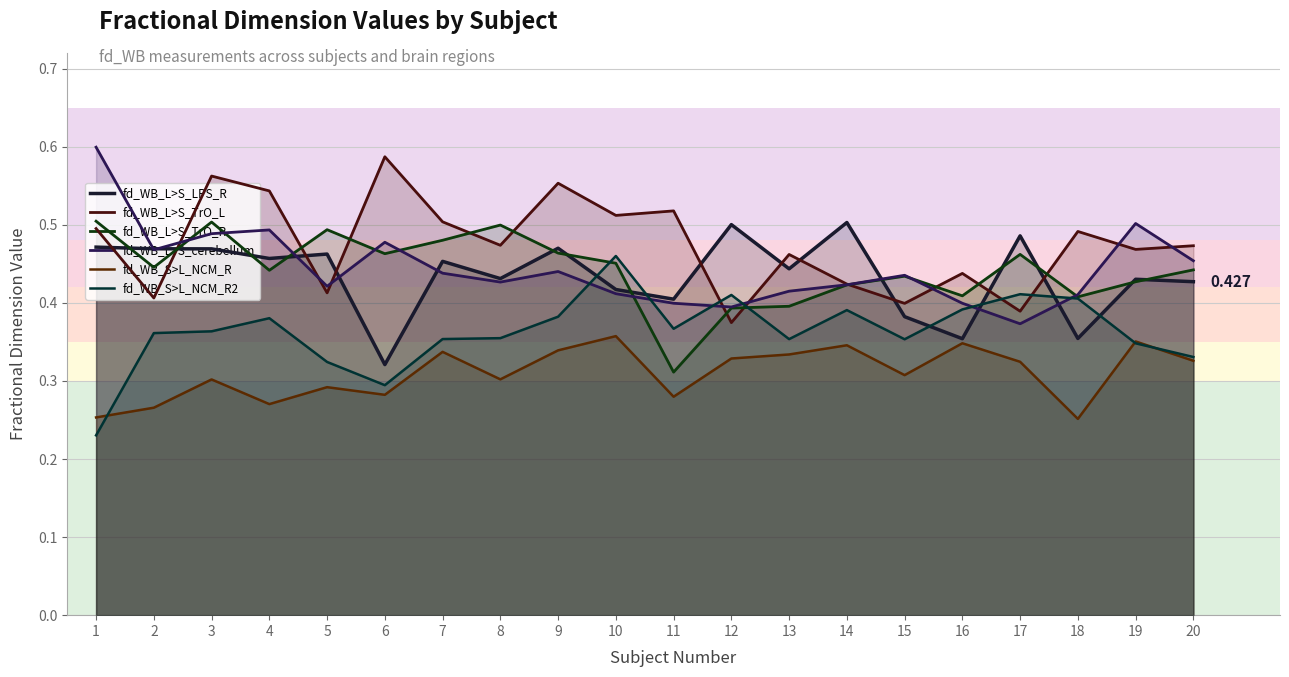

What is the value of the fd_WB_L>S_TrO_L point at the 4th from the left?

0.5